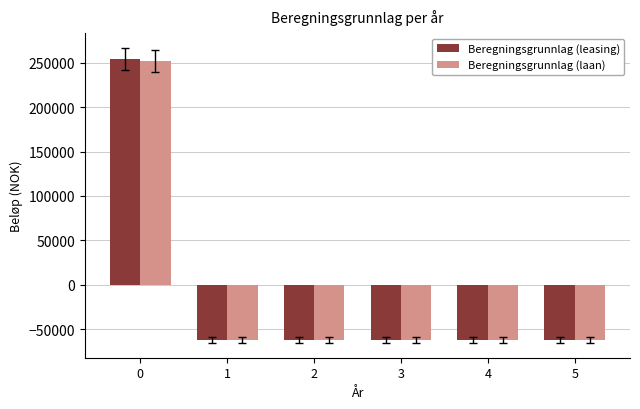

How many values in Beregningsgrunnlag (laan) are below zero?

5